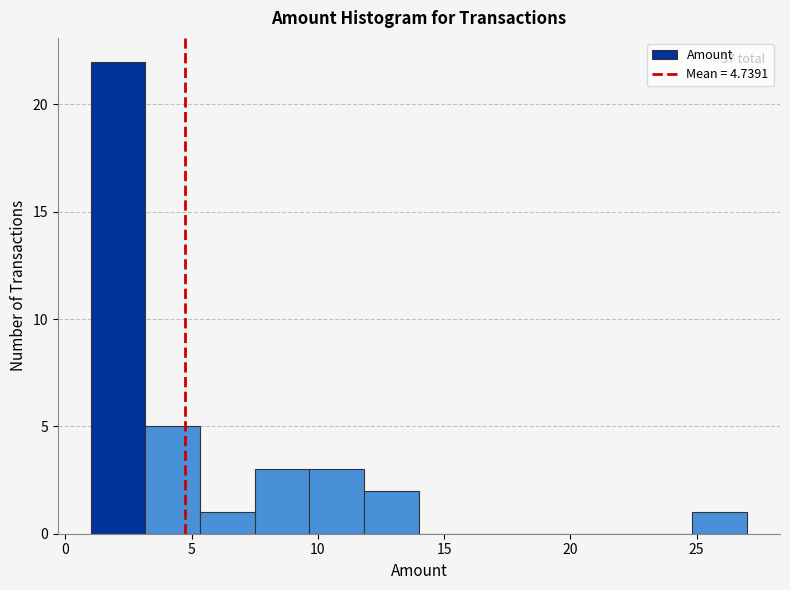

Over which range of the x-axis is the bar tallest?

1.0 to 3.0